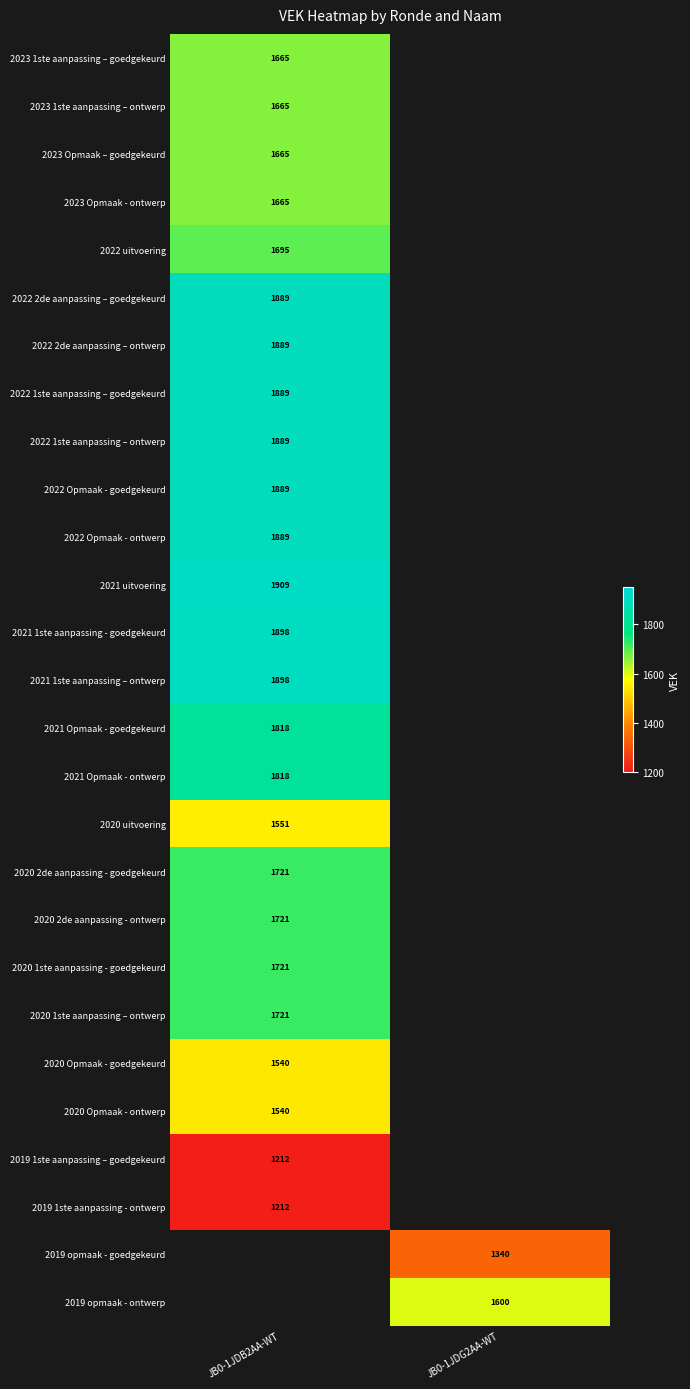

Is the value of 2022 Opmaak - goedgekeurd at JB0-1JDB2AA-WT greater than the value of 2022 uitvoering at JB0-1JDB2AA-WT?

Yes